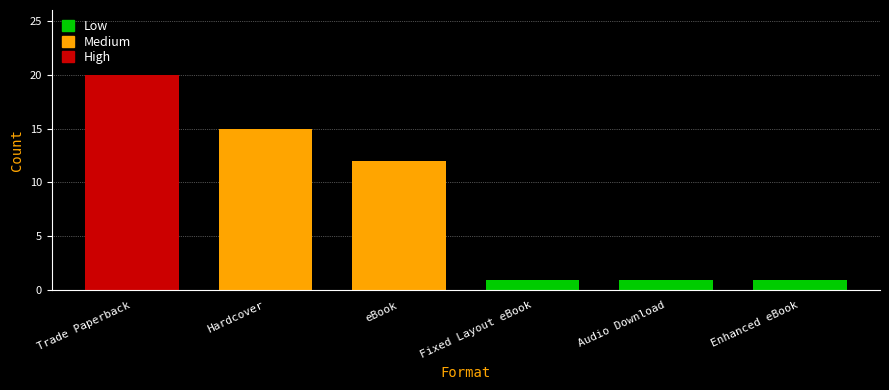

Reading left to right, what are all the values shown in this chart?

Trade Paperback=20	Hardcover=15	eBook=12	Fixed Layout eBook=1	Audio Download=1	Enhanced eBook=1